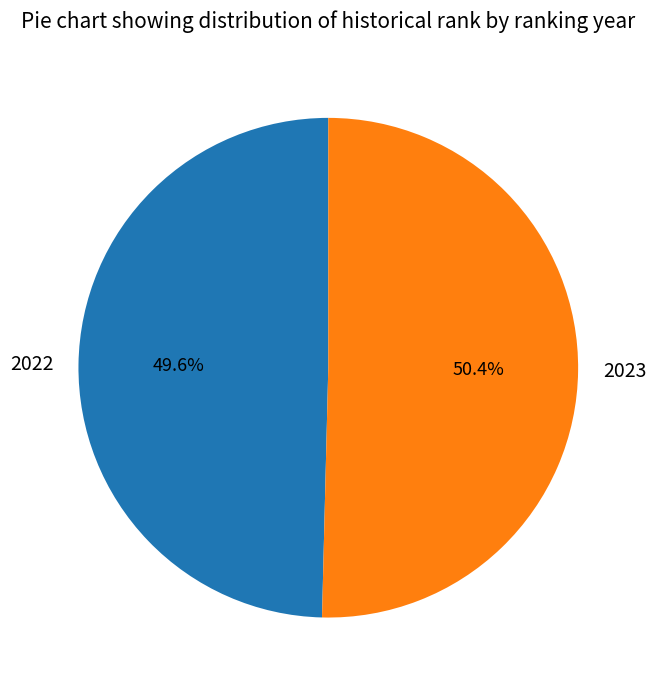

Between 2023 and 2022, which is larger?

2023